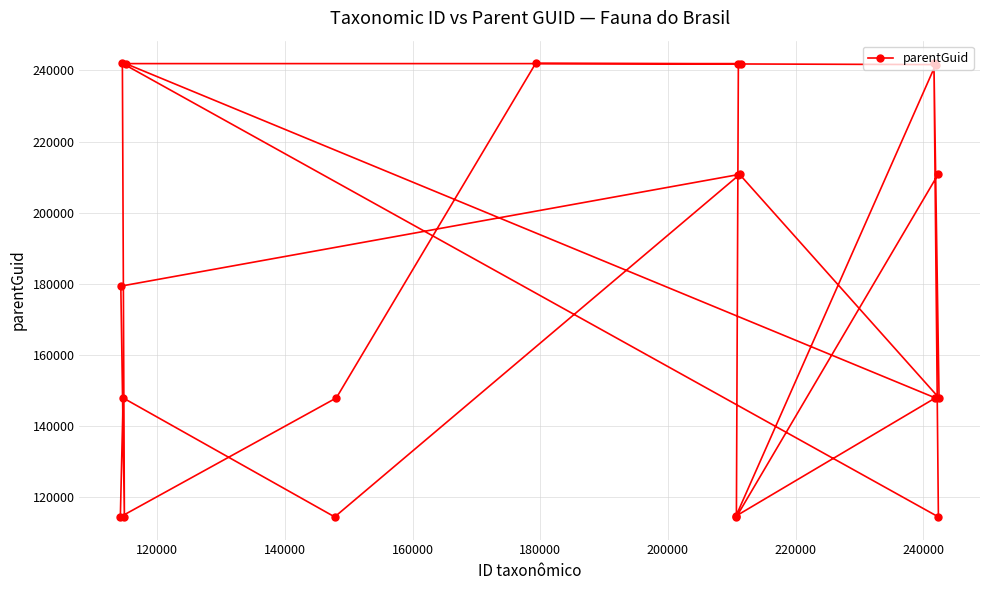

What is the value of the 11th point from the left?

114288